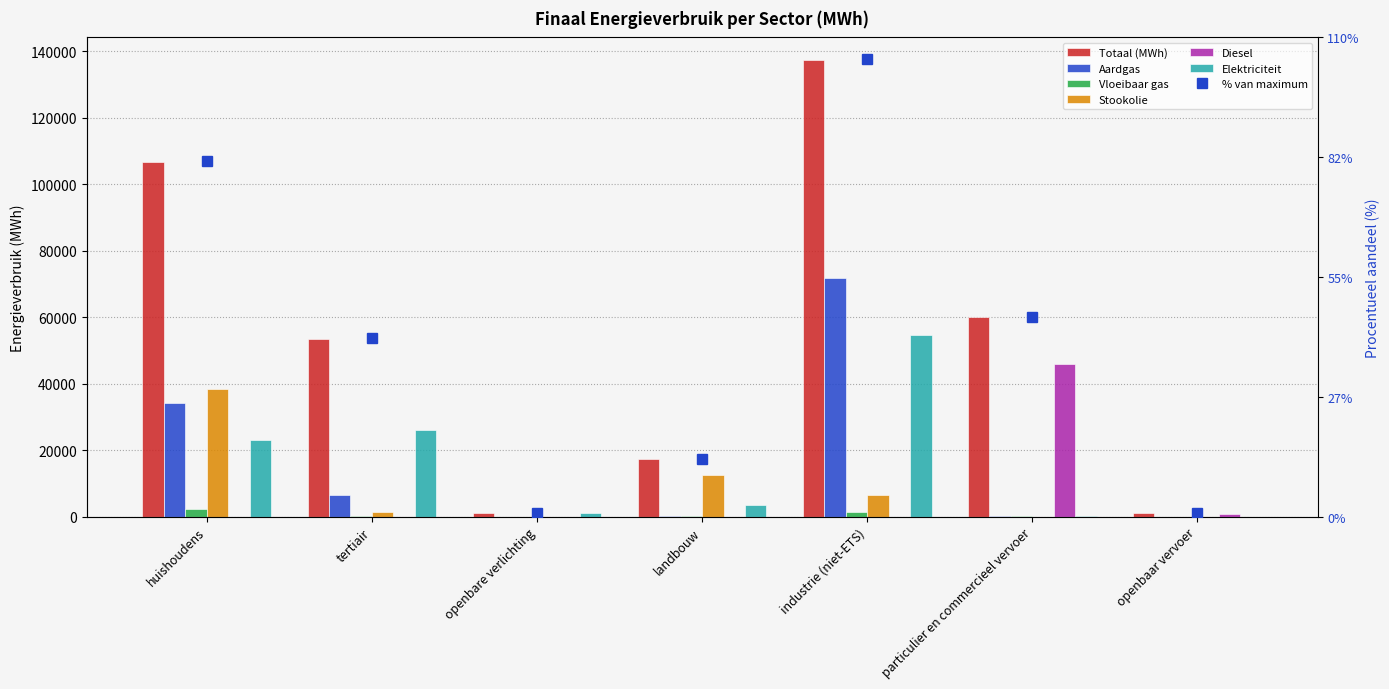

What is the value of the Elektriciteit bar at the 5th from the left?

54493.8